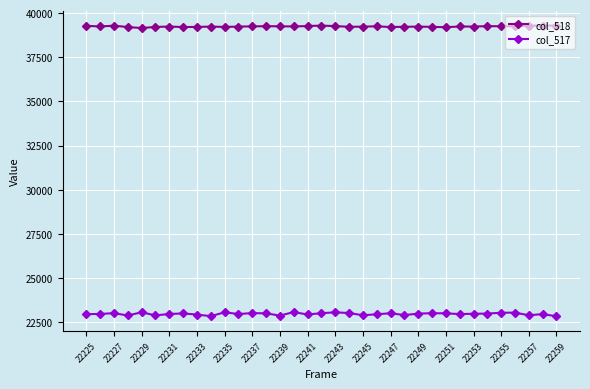

True or false: col_518 has more than 0 points higher than both neighbors.

True